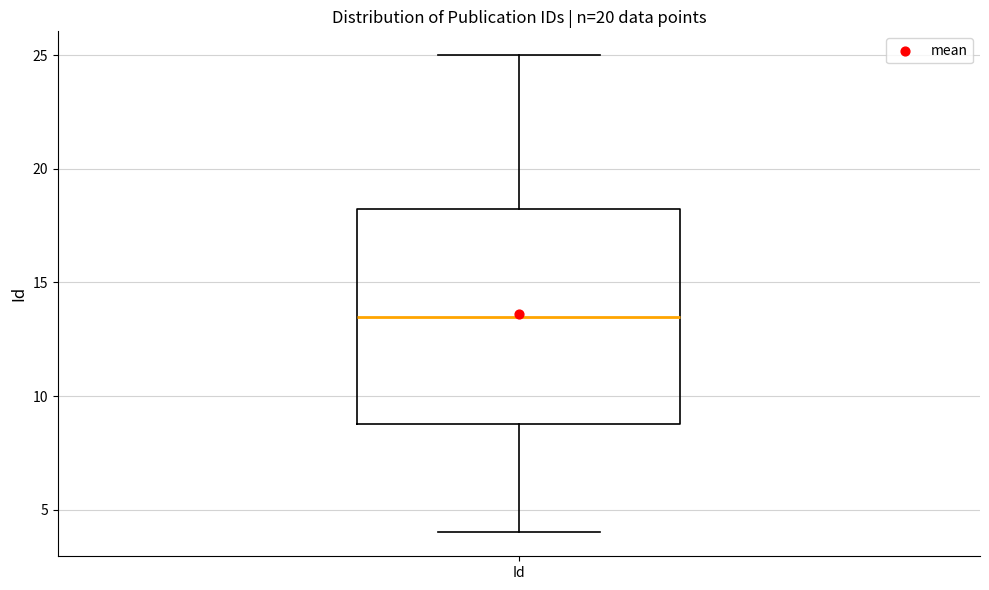

Where is the lower edge of the box for Id on the y-axis? The values are not printed on the chart, so give them approximately, as read against the axis.

9.0